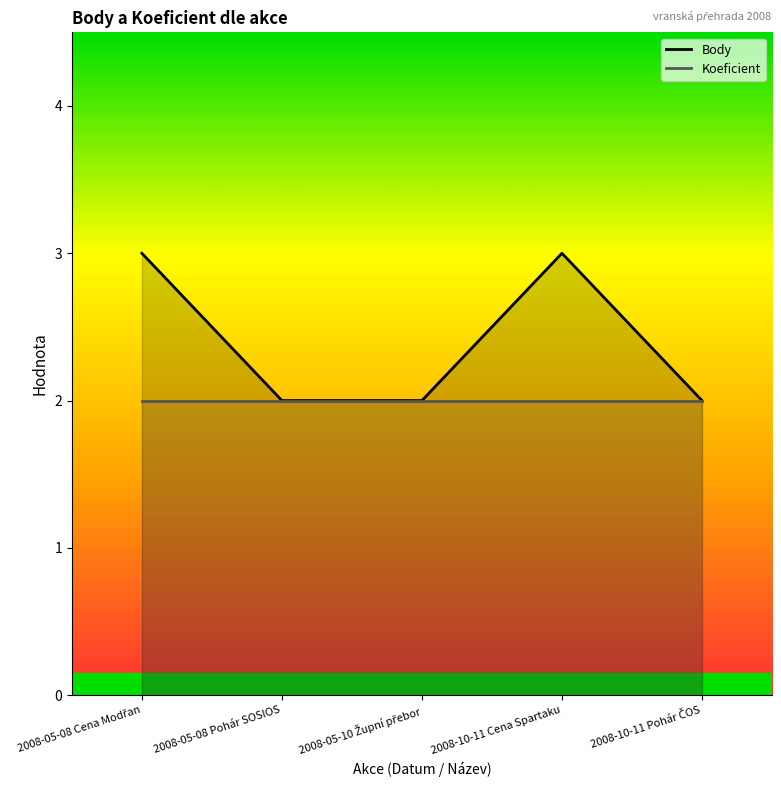

What is the maximum value for Body?

3